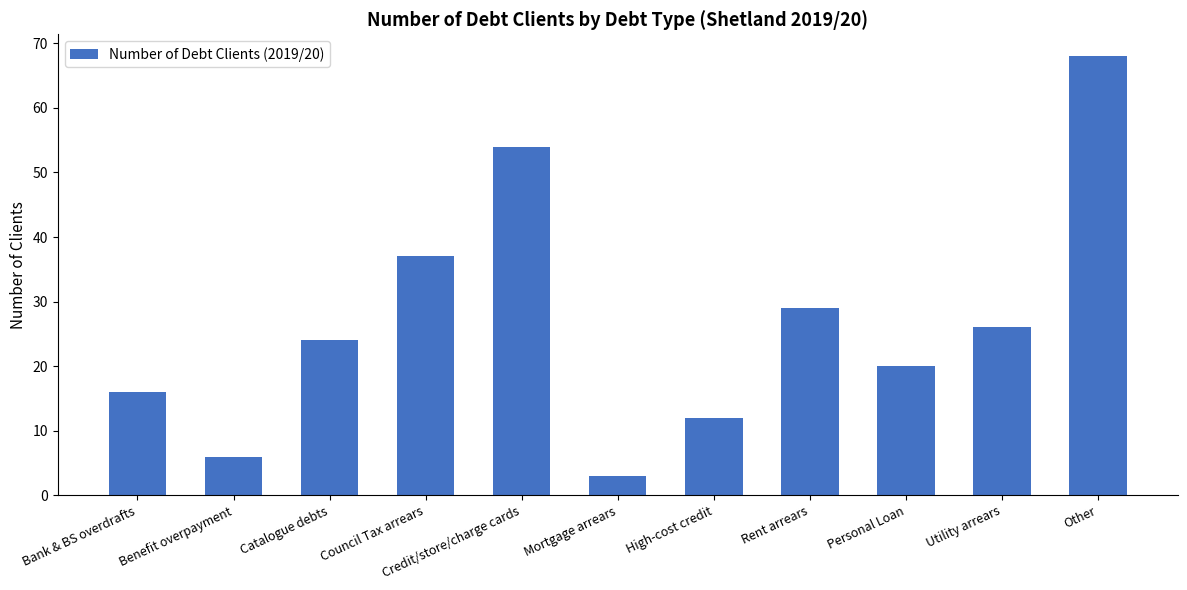

Does the chart contain stacked bars?

No